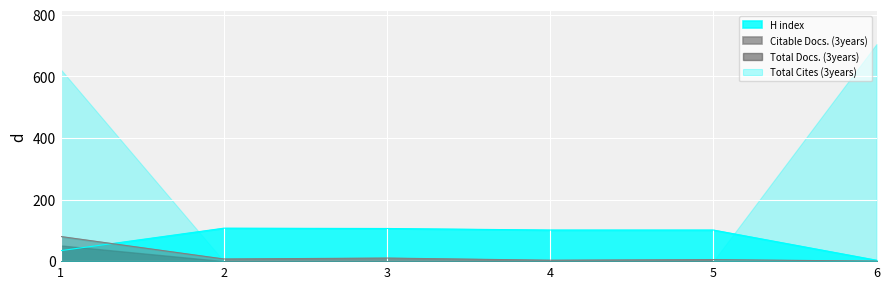

Which series has the largest total across all categories?

Total Cites (3years)